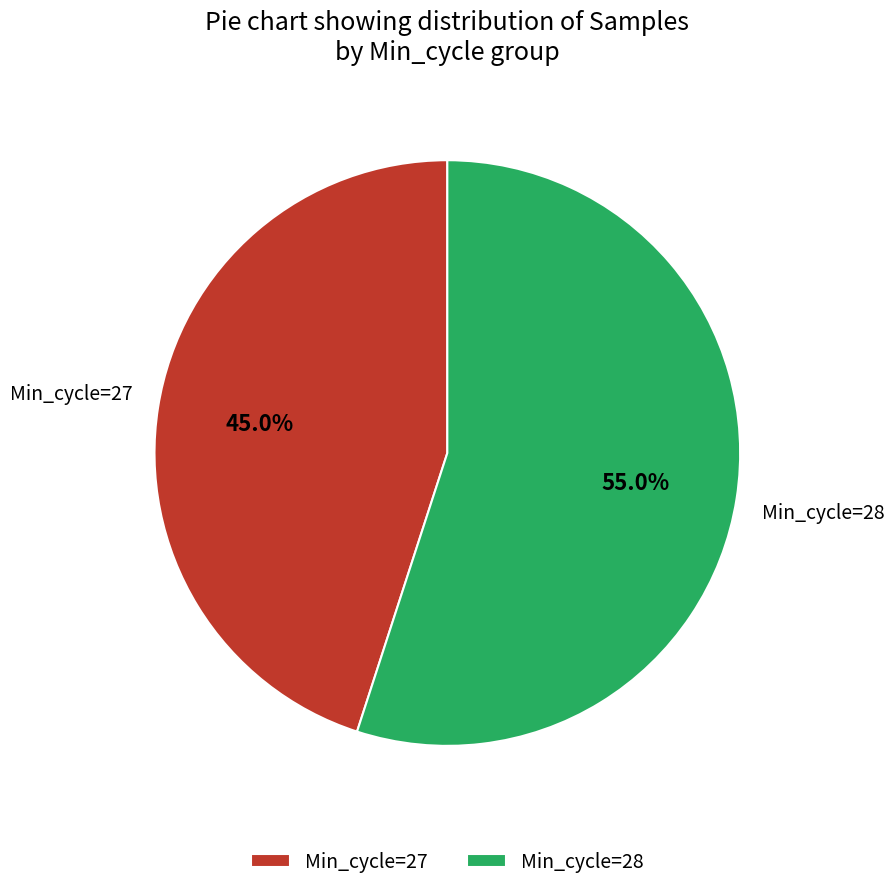

Combined, what portion of the pie is Min_cycle=27 and Min_cycle=28?

100.0%